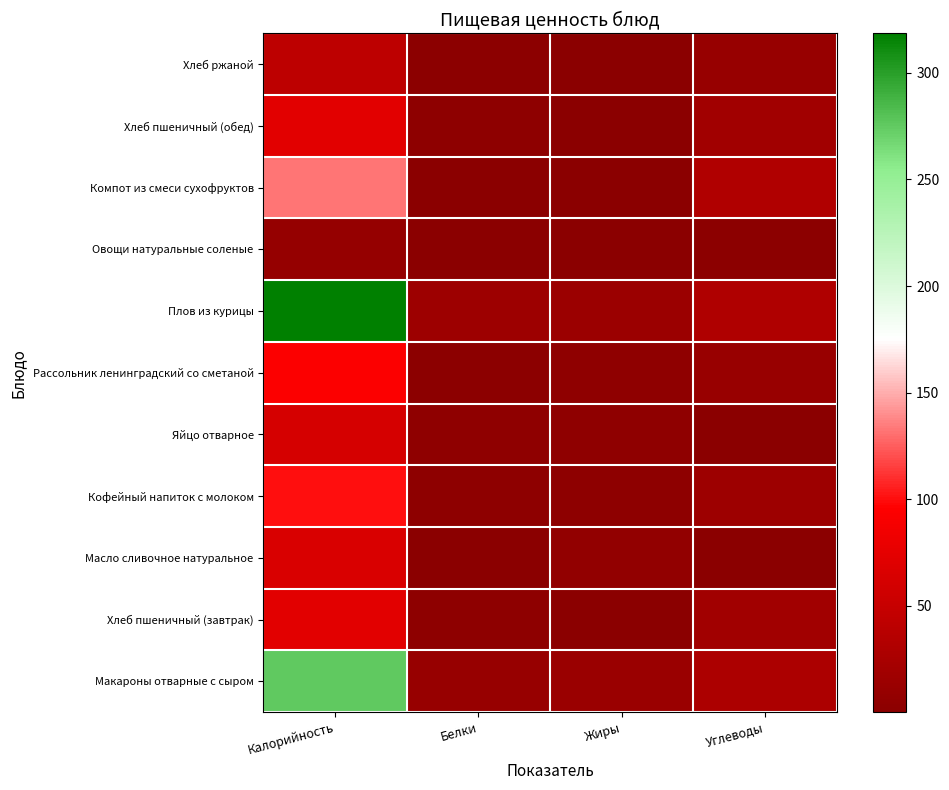

Which category has the lowest value across all series?

Жиры